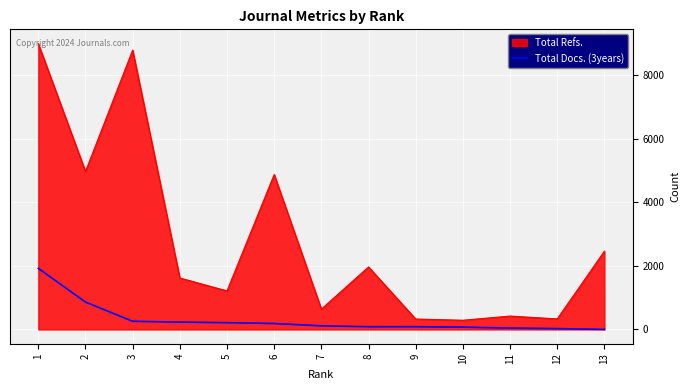

What is the lowest value of the Total Refs. series?

289